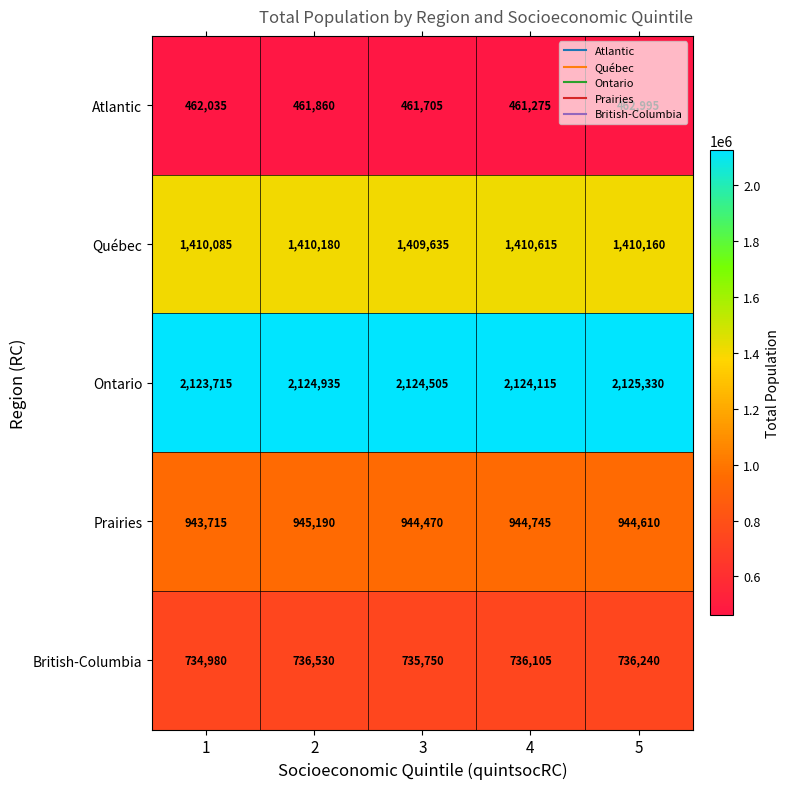

Rank the series at 1 from highest to lowest value.

Ontario, Québec, Prairies, British-Columbia, Atlantic